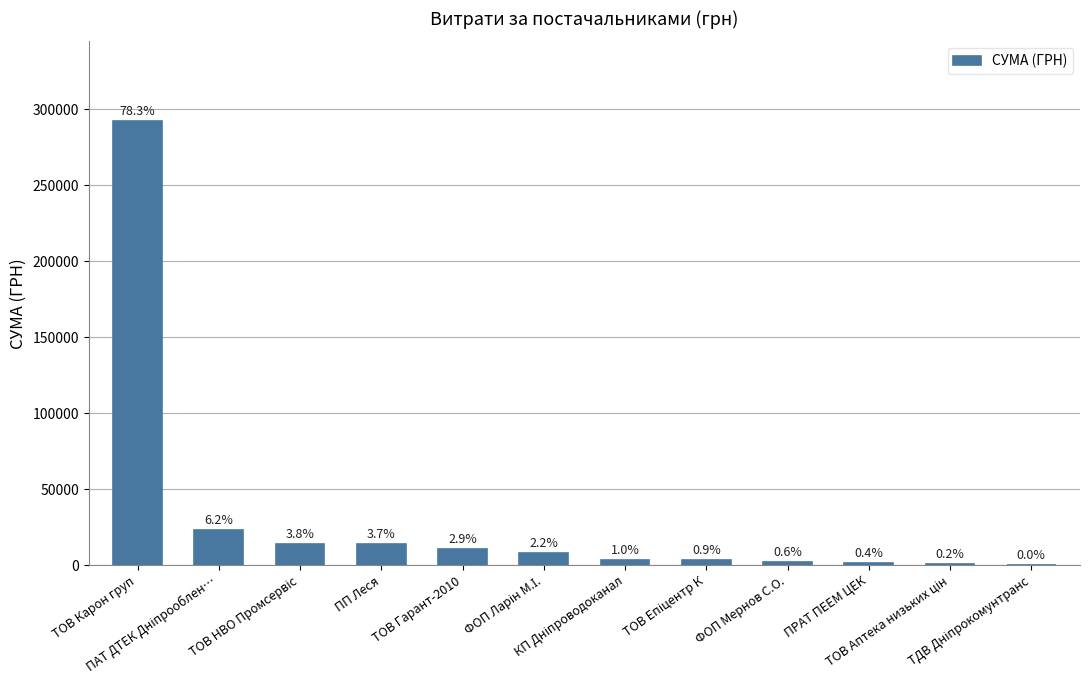

What is the average value?

31077.0